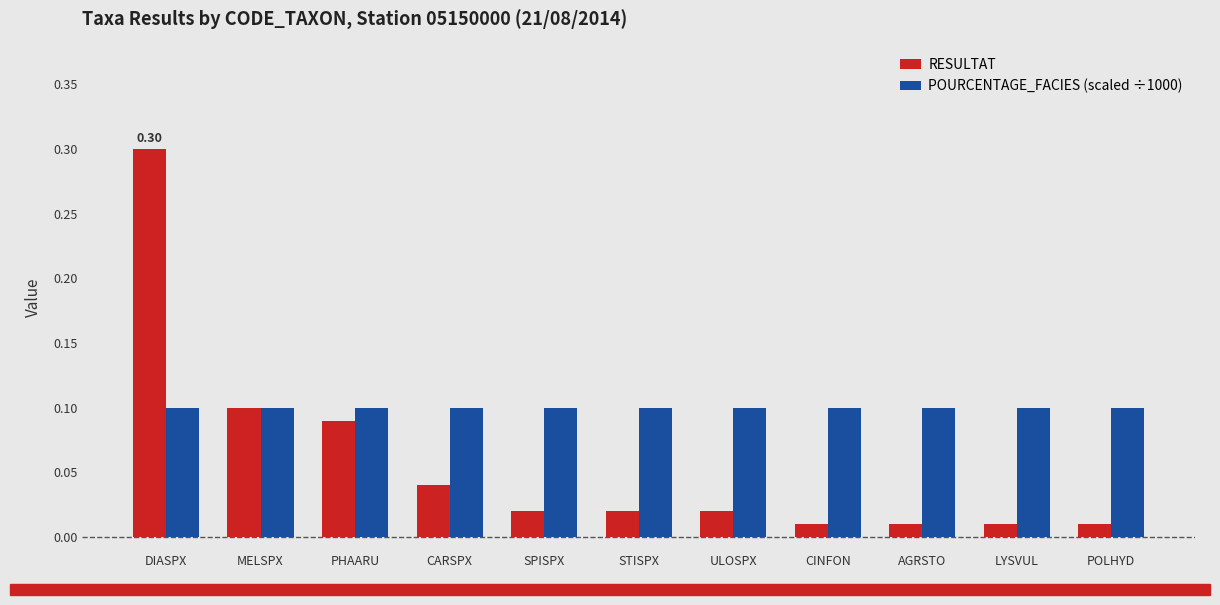

At CINFON, list the series in order from smallest to largest.

RESULTAT, POURCENTAGE_FACIES (scaled ÷1000)